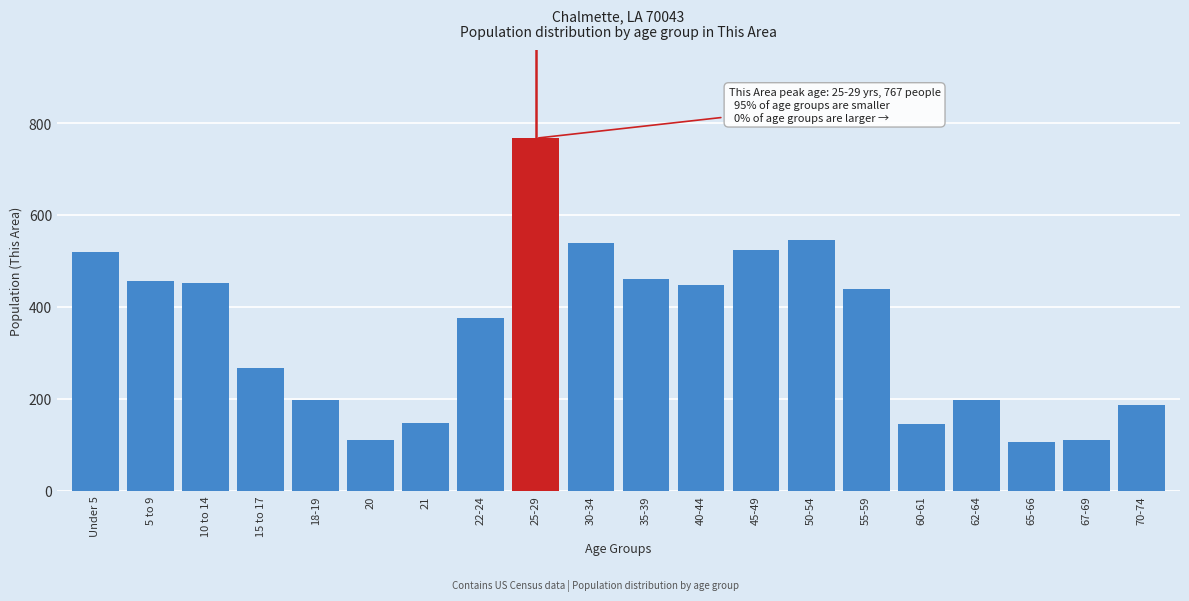

What is the difference between the maximum and minimum values?

661